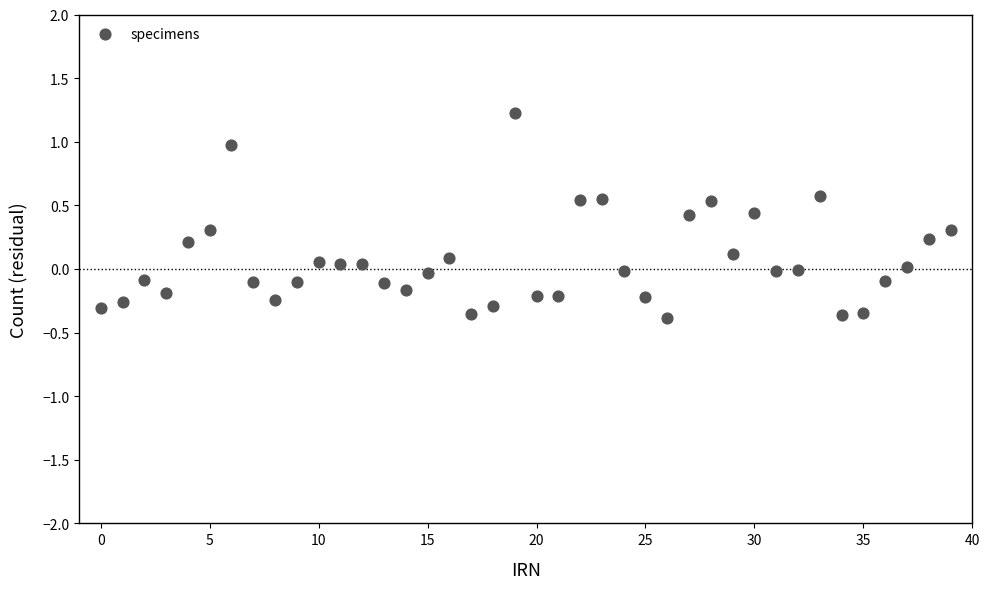

What is the range of Y values (max minus min)?

1.6